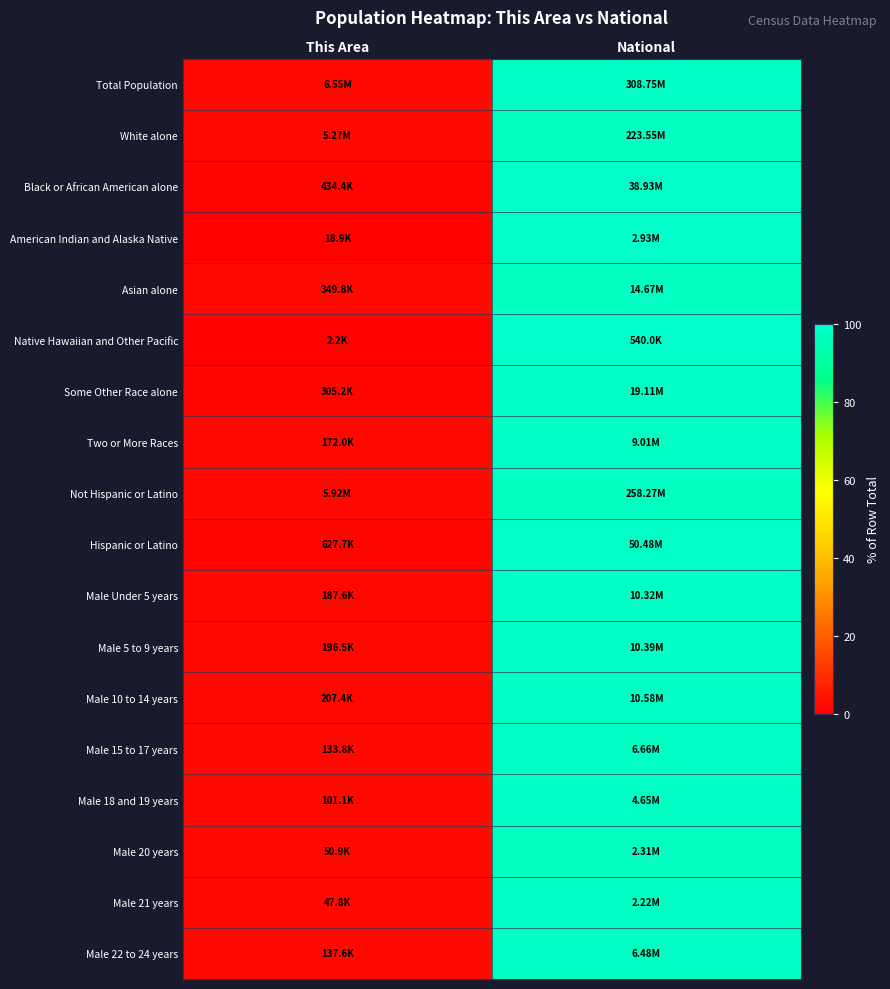

How many categories are shown in the chart?

2